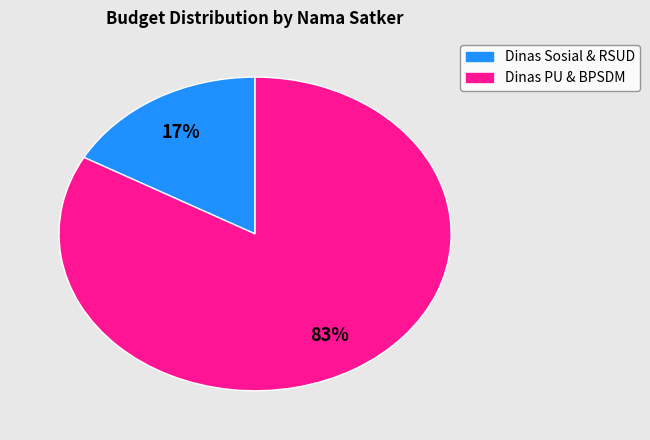

Does any single category account for the majority?

Yes